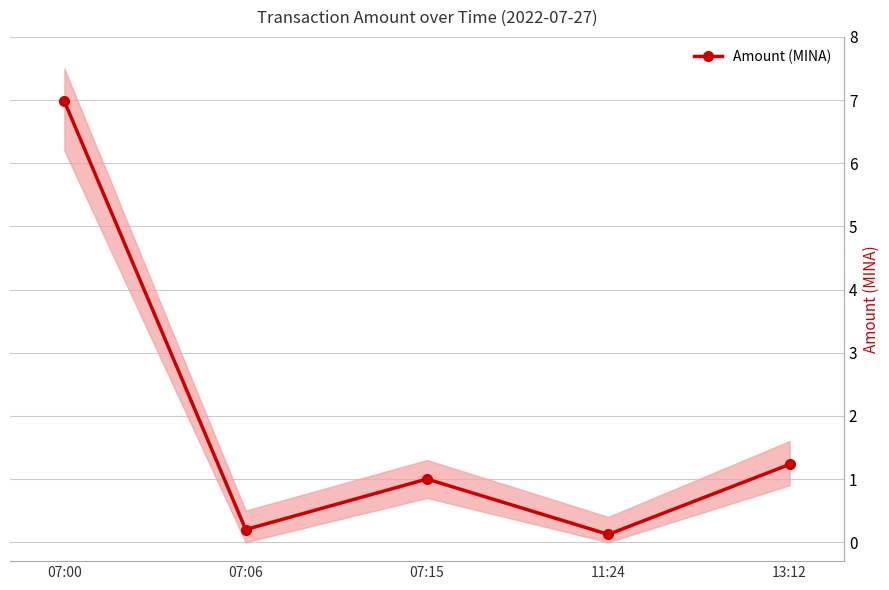

At which label is the value closest to 3?

13:12